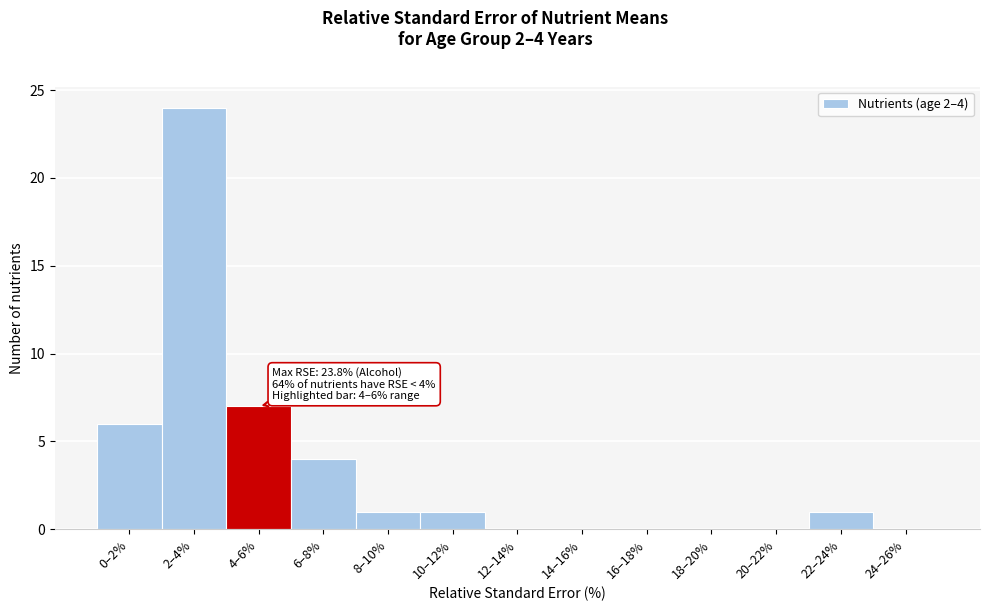

Reading right to left, transcribe all the data shown in this chart.

24–26%=0	22–24%=1	20–22%=0	18–20%=0	16–18%=0	14–16%=0	12–14%=0	10–12%=1	8–10%=1	6–8%=4	4–6%=7	2–4%=24	0–2%=6